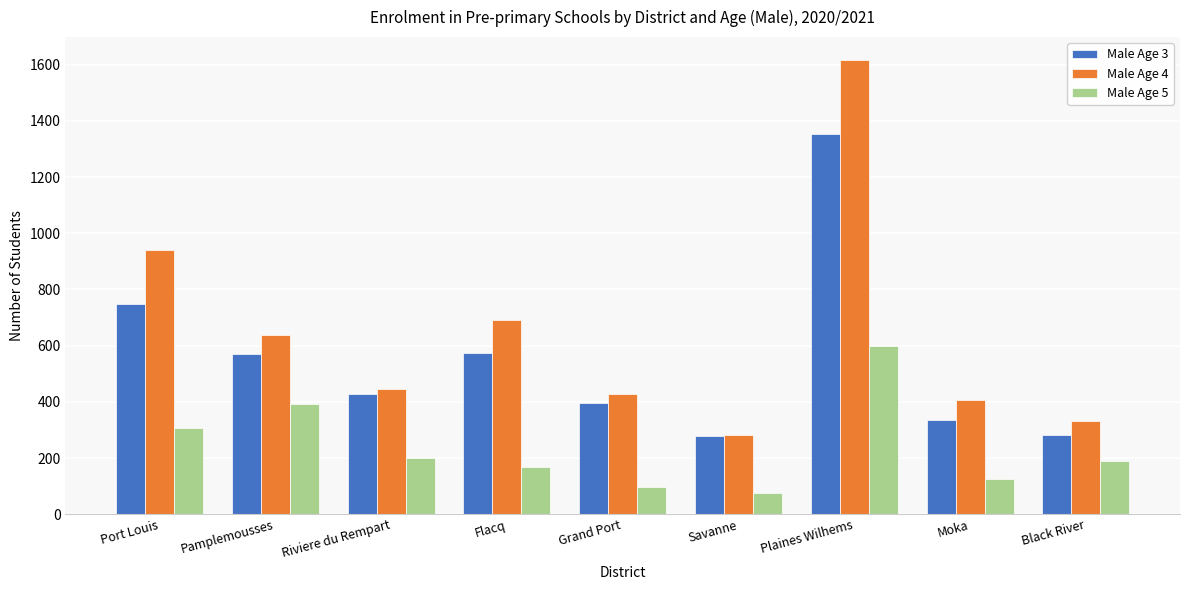

At which label does Male Age 4 first exceed 447?

Port Louis